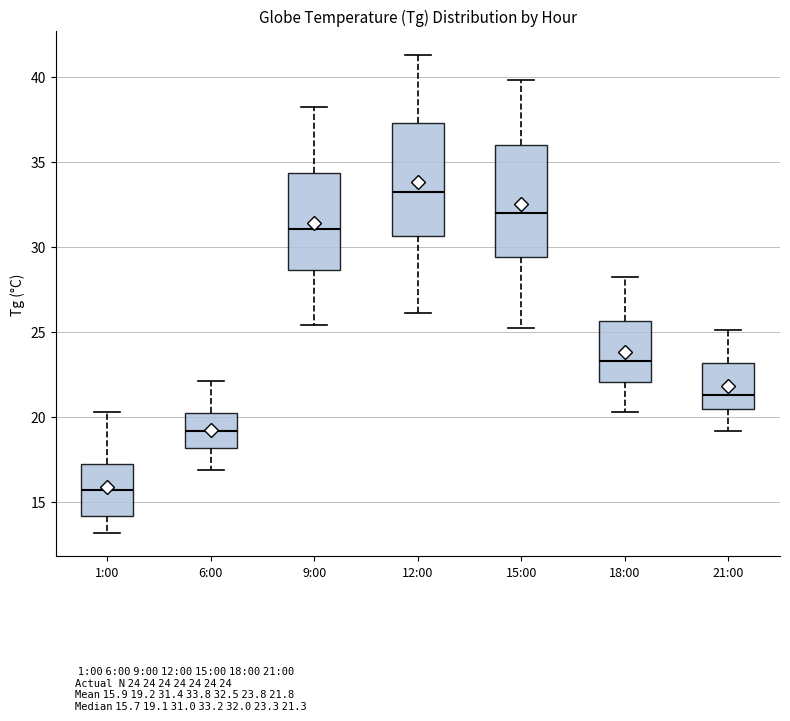

Which box's median line is the highest?

12:00